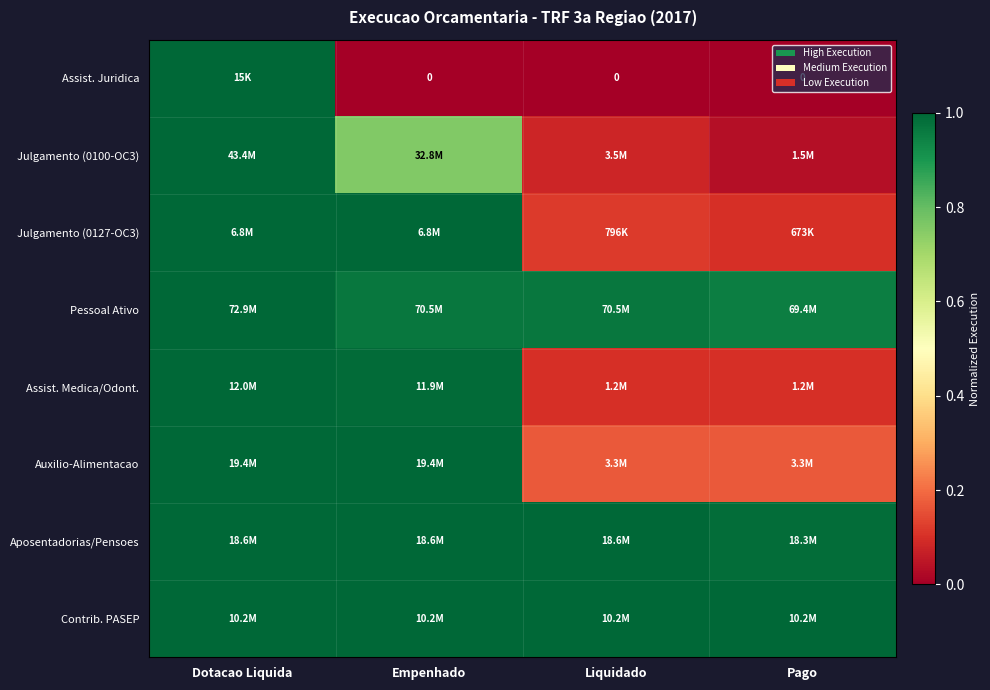

What is the sum of all Julgamento (0127-OC3) values?

2.2